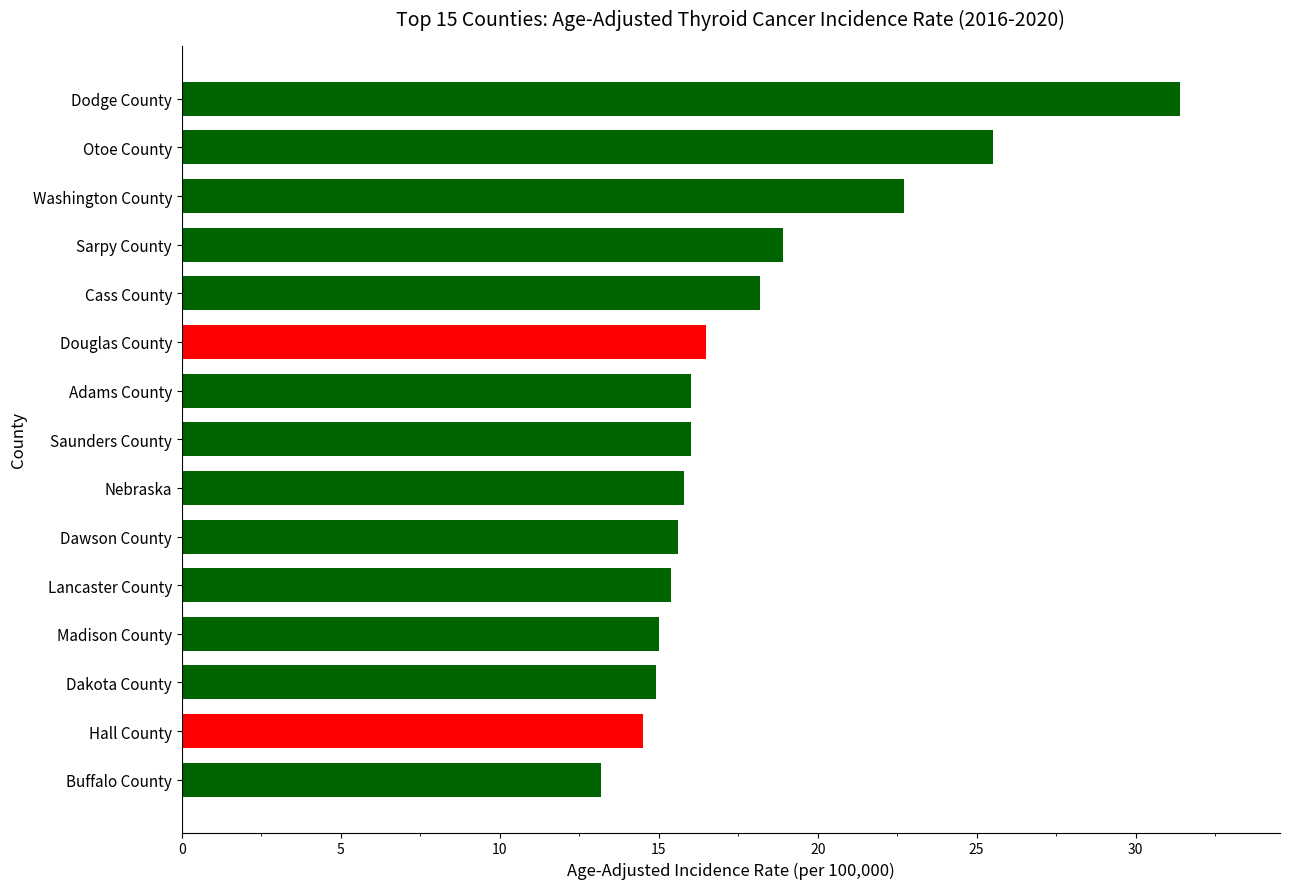

What is the difference between the second highest and minimum values?

12.3